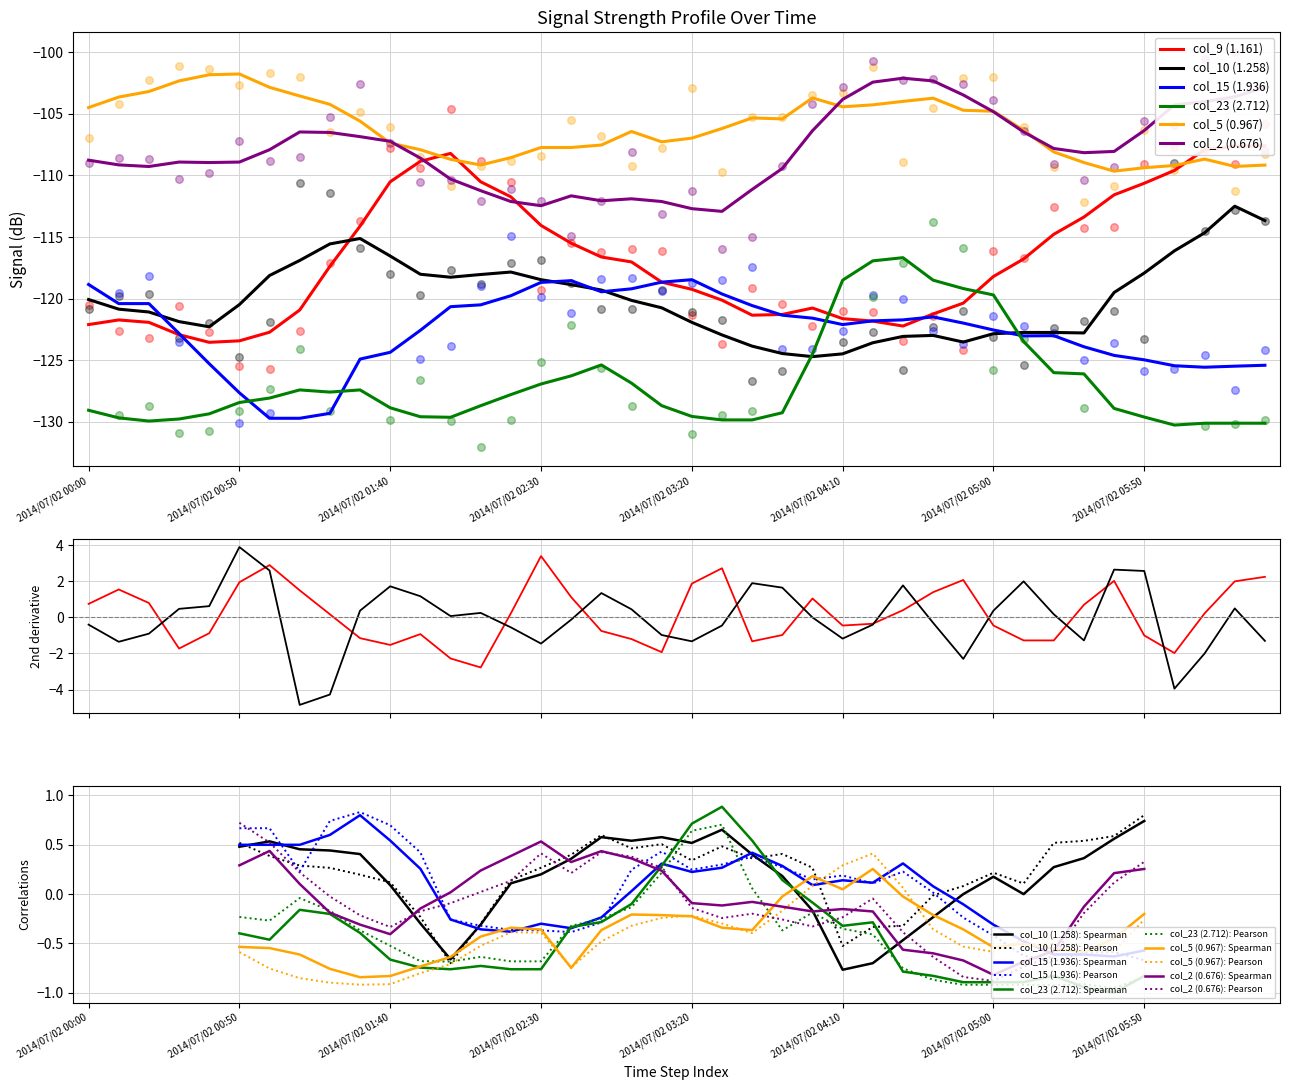

Which series has the widest spread of Y values?

col_9 (1.161)